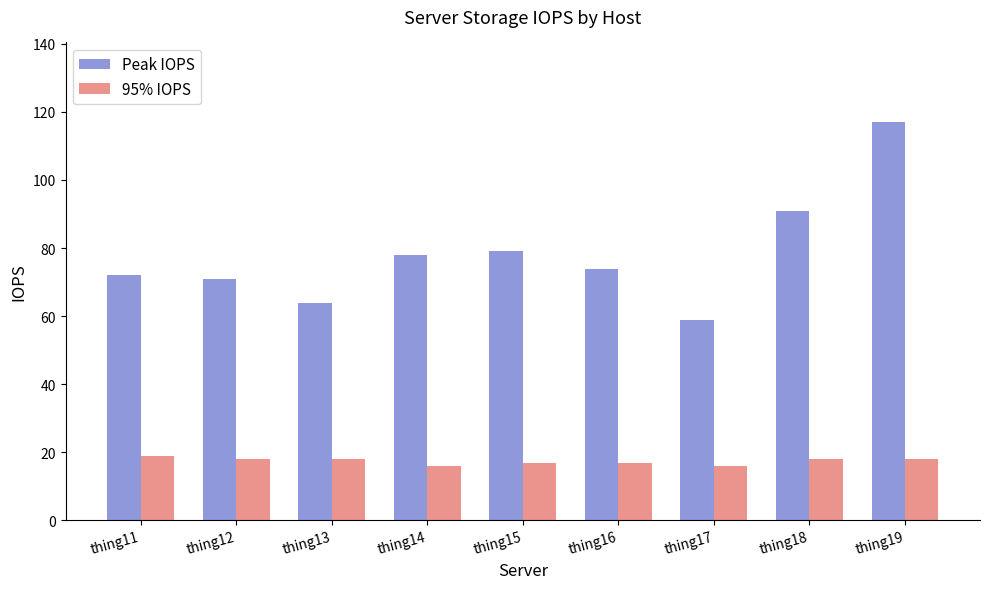

Rank the series at thing15 from lowest to highest value.

95% IOPS, Peak IOPS